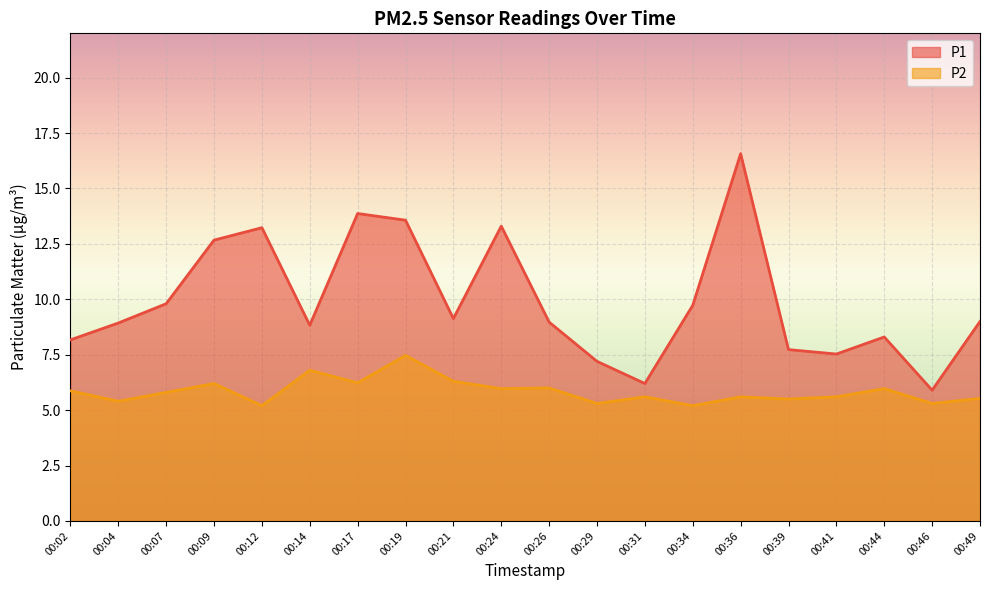

Reading right to left, list all the values displayed in this chart.

P1: 9.0	5.9	8.3	7.5	7.7	16.6	9.7	6.2	7.2	9.0	13.3	9.1	13.6	13.9	8.8	13.2	12.7	9.8	8.9	8.2
P2: 5.5	5.3	6.0	5.6	5.5	5.6	5.2	5.6	5.3	6.0	6.0	6.3	7.5	6.2	6.8	5.2	6.2	5.8	5.4	5.9